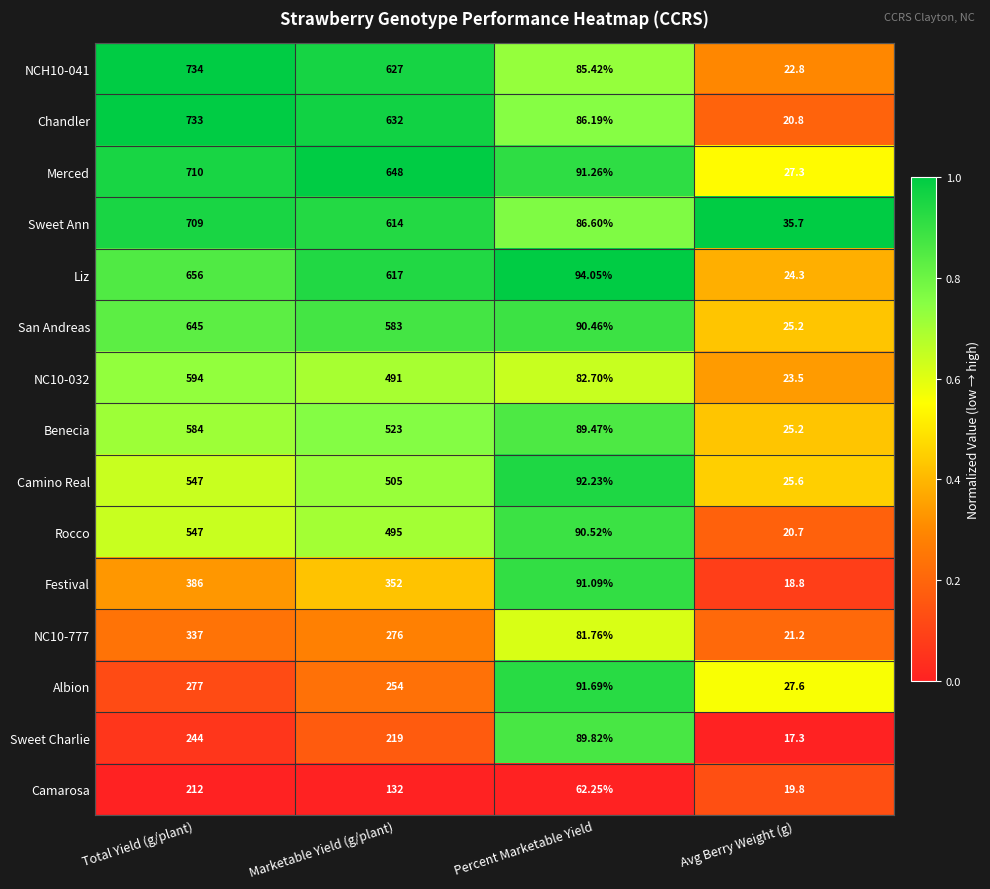

Rank the categories by Albion value from highest to lowest.

Total Yield (g/plant), Marketable Yield (g/plant), Percent Marketable Yield, Avg Berry Weight (g)